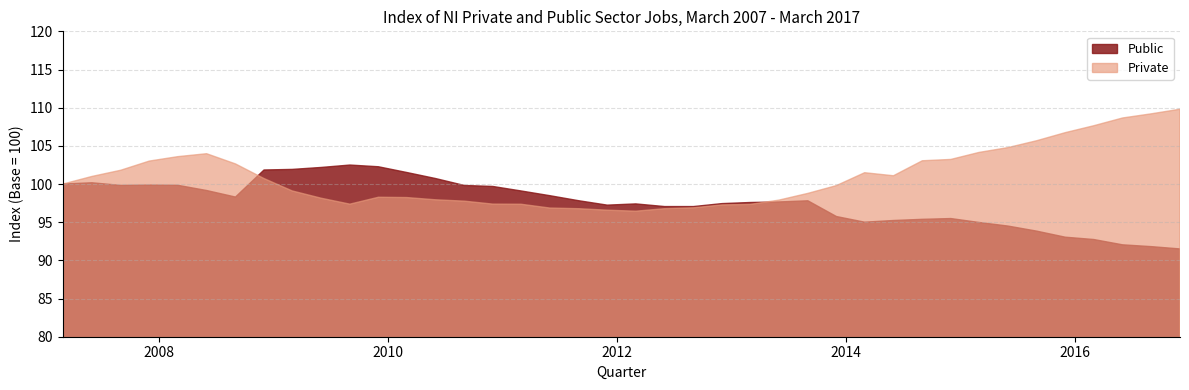

What is the difference between the Public values at 2013-03-01 and 2010-09-01?

2.2